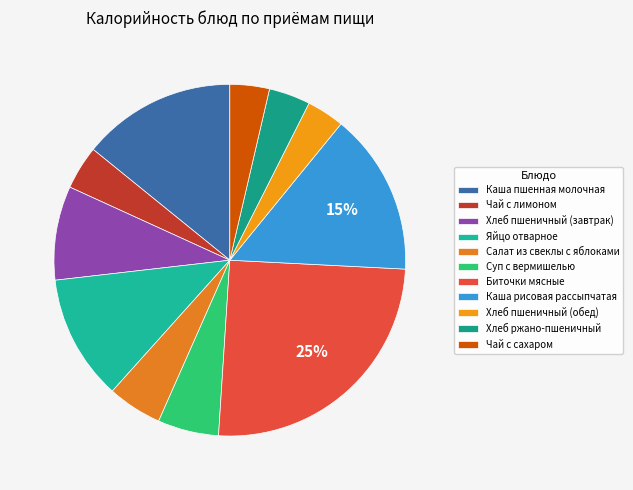

To the nearest percent, what is the difference between the Яйцо отварное and Чай с лимоном slice percentages?

8%